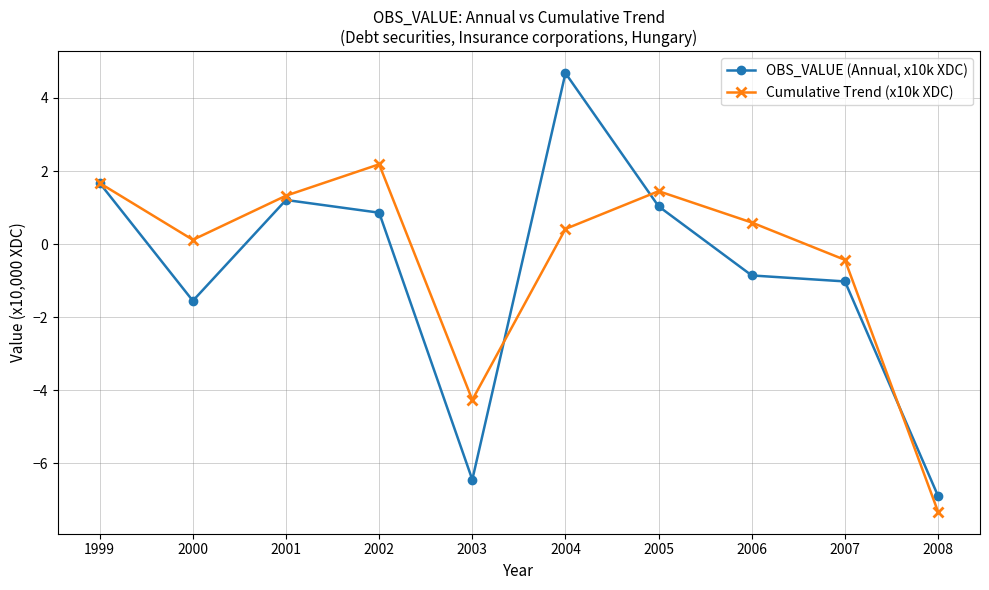

What is the difference between the highest and lowest values at 2002?

1.3